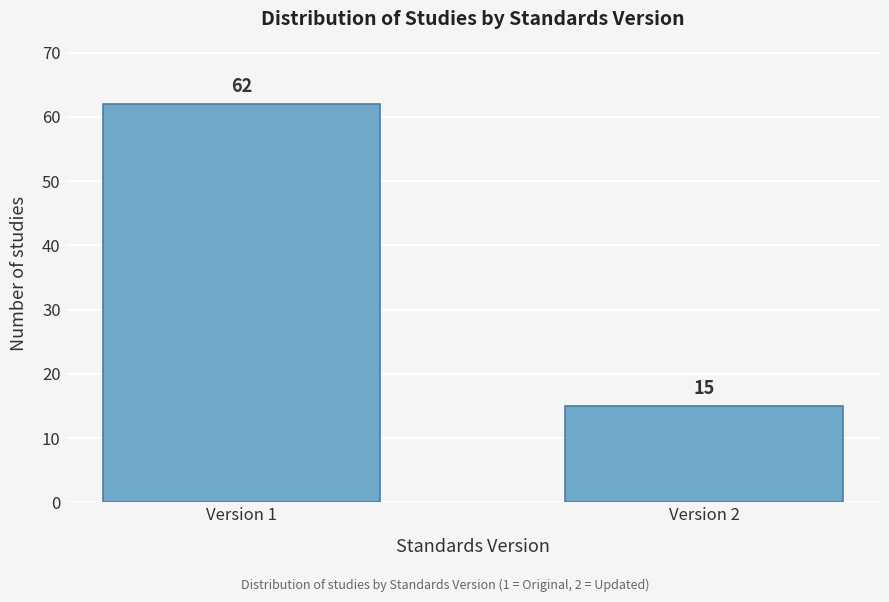

Reading left to right, extract all data points from this chart.

Version 1=62	Version 2=15